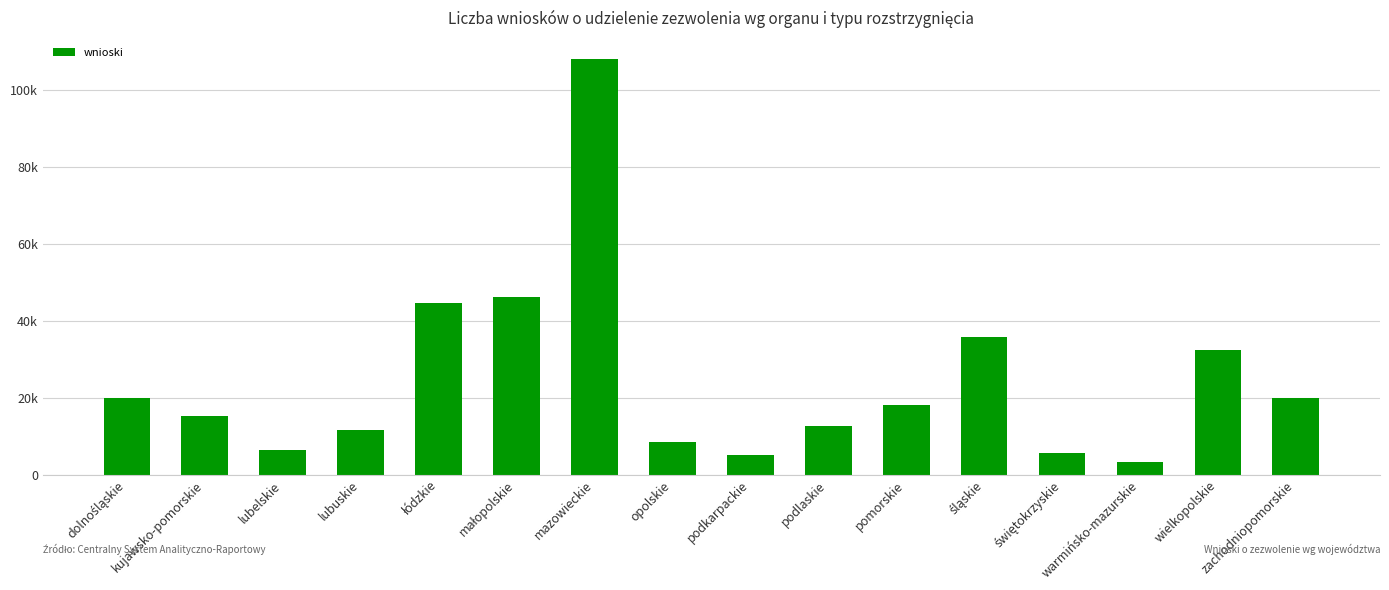

What position from the left is małopolskie?

6